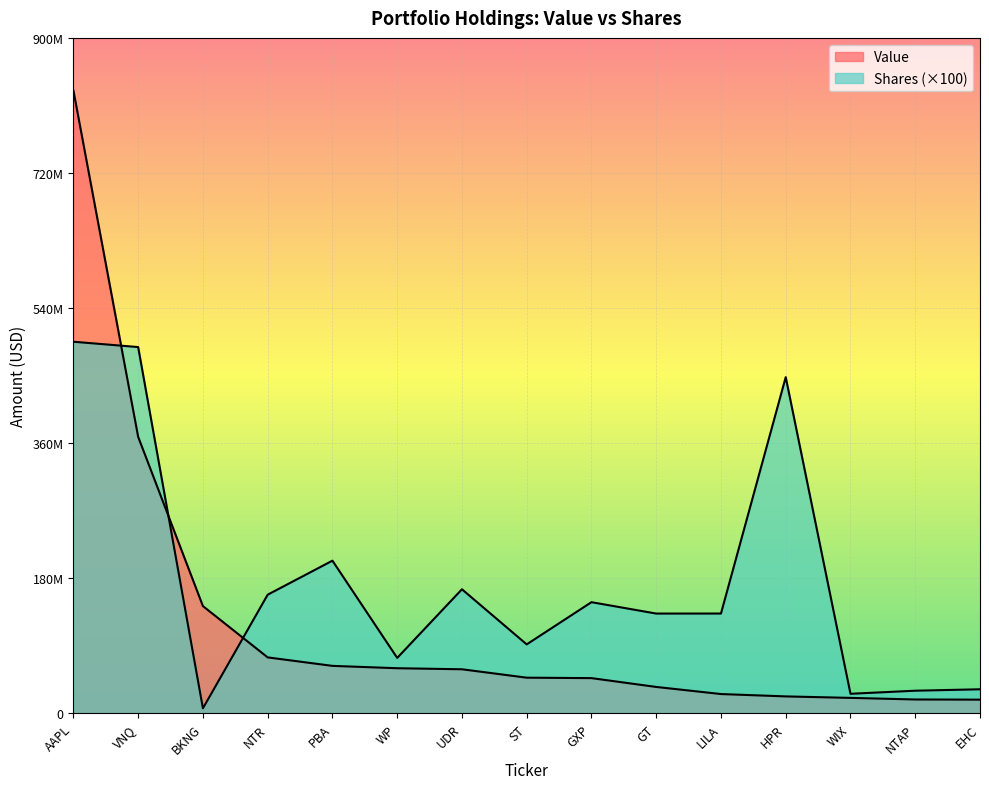

Which series has the largest total across all categories?

Shares or principal amount